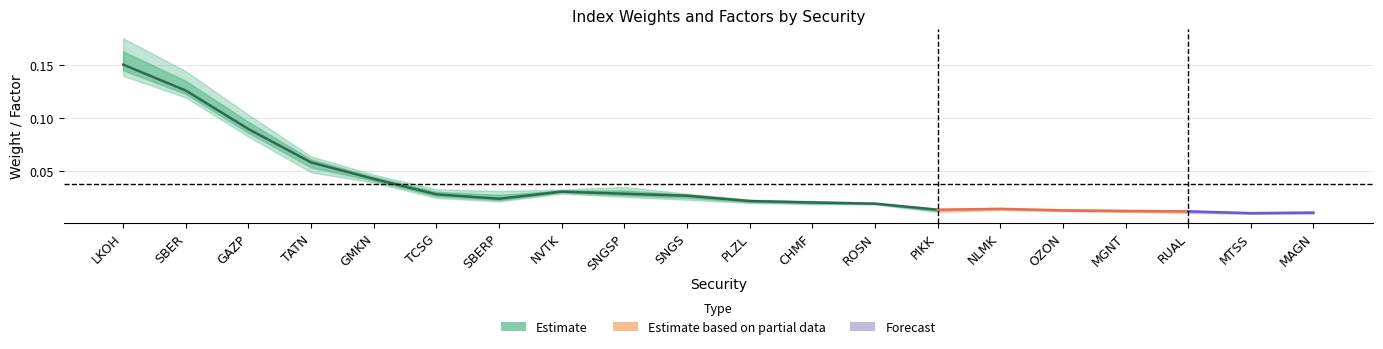

How many lines are shown in the chart?

3